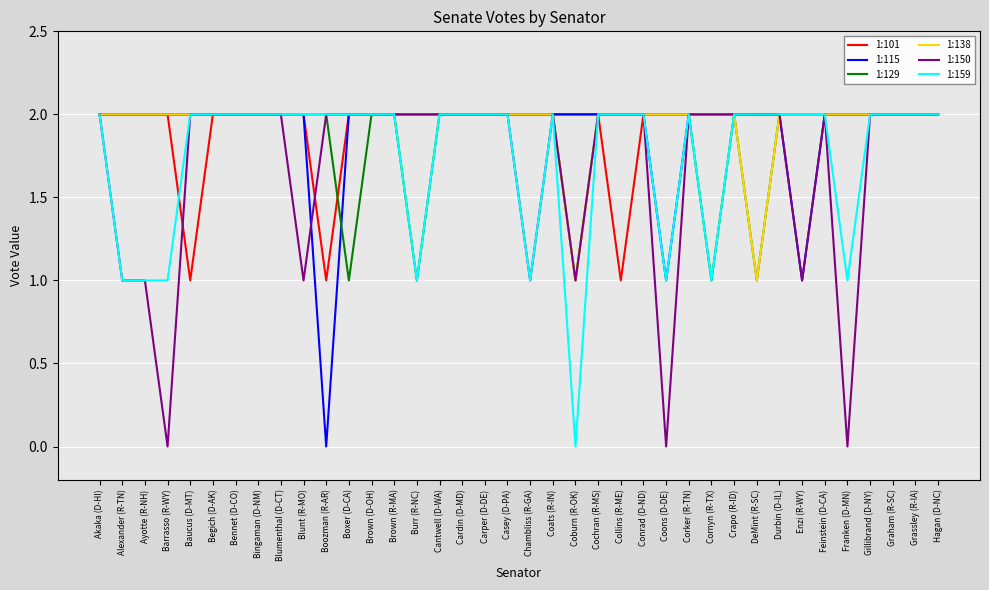

Which category has the lowest value in the 1:115 series?

Boozman (R-AR)